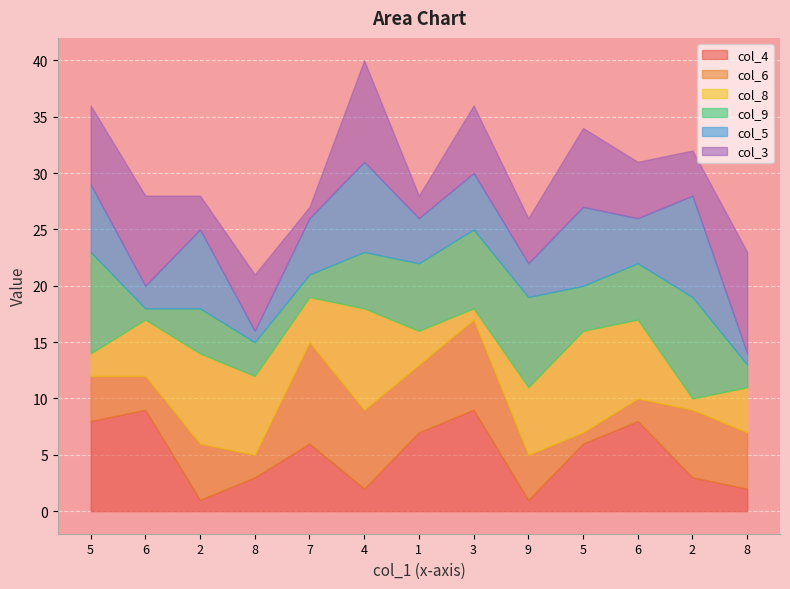

Reading right to left, what are all the values shown in this chart?

col_4: 2	3	8	6	1	9	7	2	6	3	1	9	8
col_6: 5	6	2	1	4	8	6	7	9	2	5	3	4
col_8: 4	1	7	9	6	1	3	9	4	7	8	5	2
col_9: 2	9	5	4	8	7	6	5	2	3	4	1	9
col_5: 1	9	4	7	3	5	4	8	5	1	7	2	6
col_3: 9	4	5	7	4	6	2	9	1	5	3	8	7